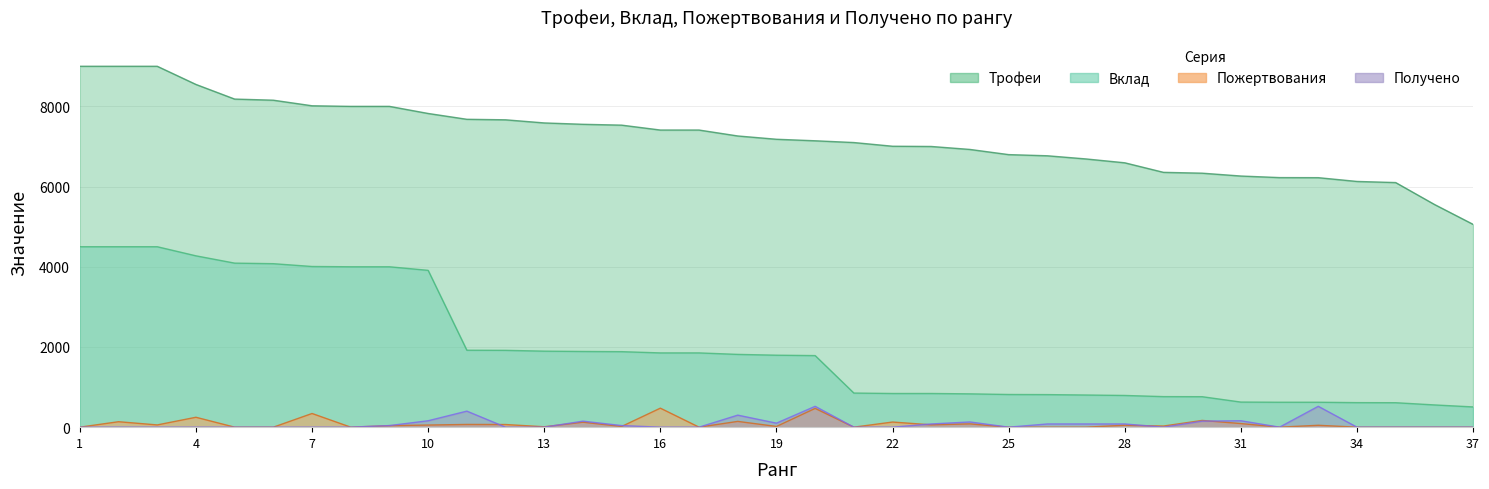

What is the difference between the maximum and minimum values in the Вклад series?

3995